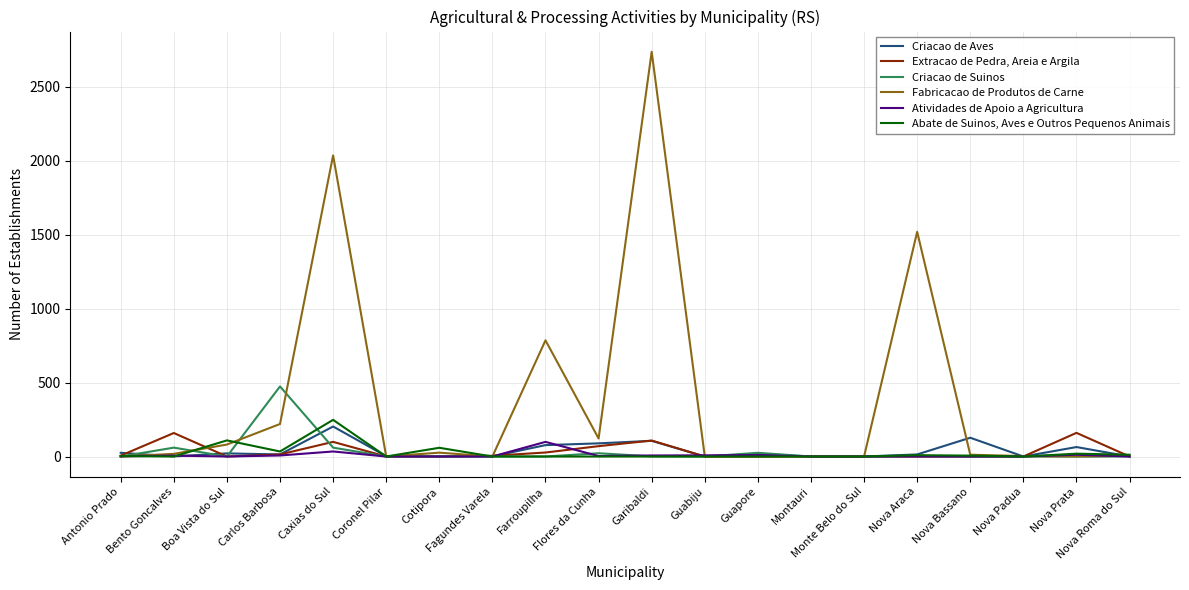

What is the difference between the Extracao de Pedra, Areia e Argila values at Antonio Prado and Flores da Cunha?

64